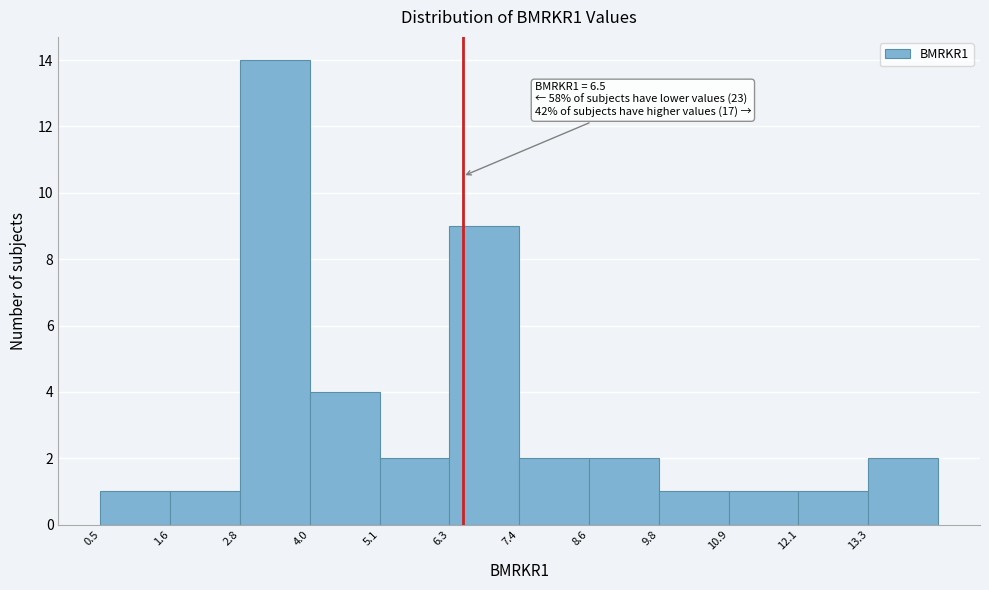

Over which range of the x-axis is the bar tallest?

2.8 to 4.0